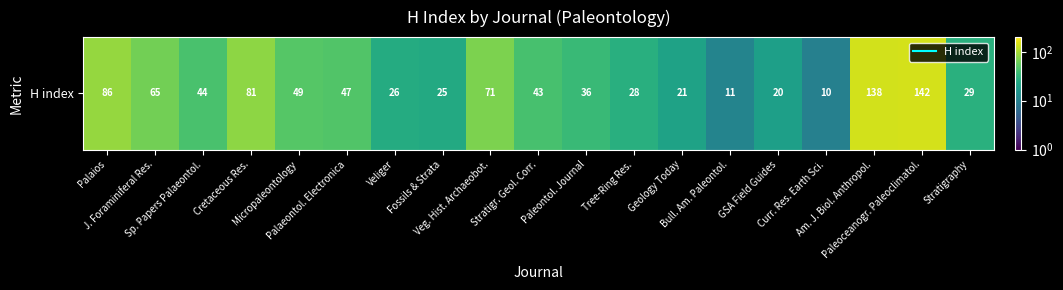

Reading left to right, extract all data points from this chart.

Palaios=86	J. Foraminiferal Res.=65	Sp. Papers Palaeontol.=44	Cretaceous Res.=81	Micropaleontology=49	Palaeontol. Electronica=47	Veliger=26	Fossils & Strata=25	Veg. Hist. Archaeobot.=71	Stratigr. Geol. Corr.=43	Paleontol. Journal=36	Tree-Ring Res.=28	Geology Today=21	Bull. Am. Paleontol.=11	GSA Field Guides=20	Curr. Res. Earth Sci.=10	Am. J. Biol. Anthropol.=138	Paleoceanogr. Paleoclimatol.=142	Stratigraphy=29